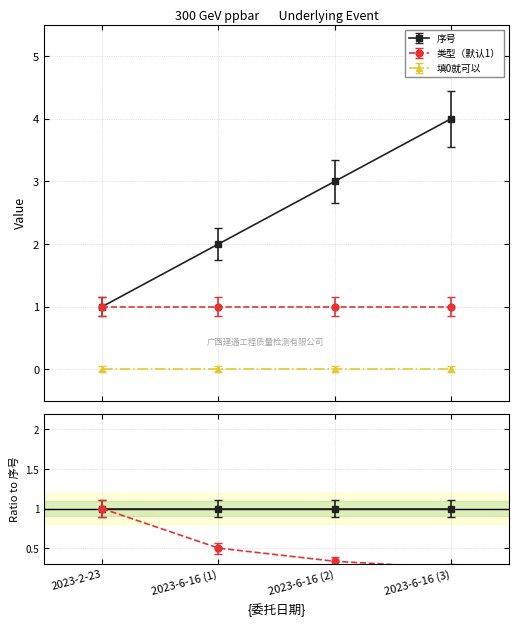

True or false: 类型（默认1） has a value of 1 at 2023-6-16.

True